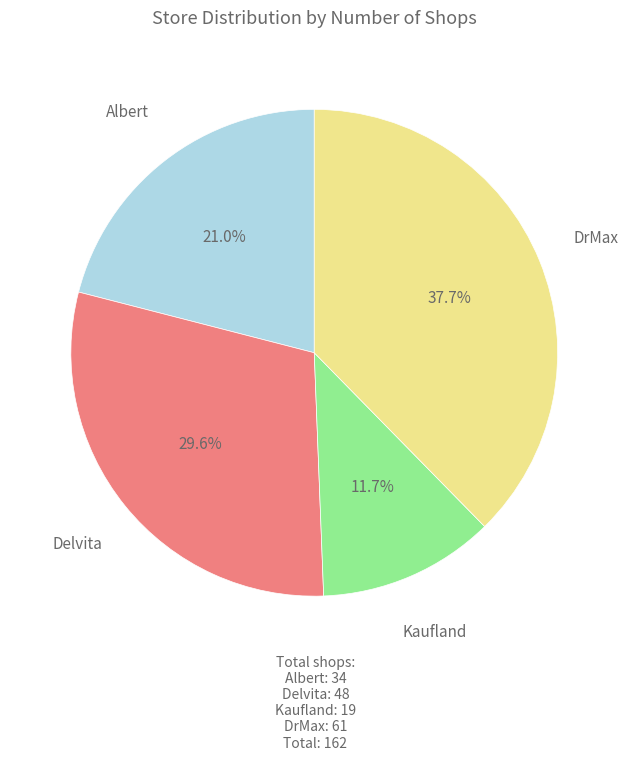

Is there a majority slice in this chart?

No